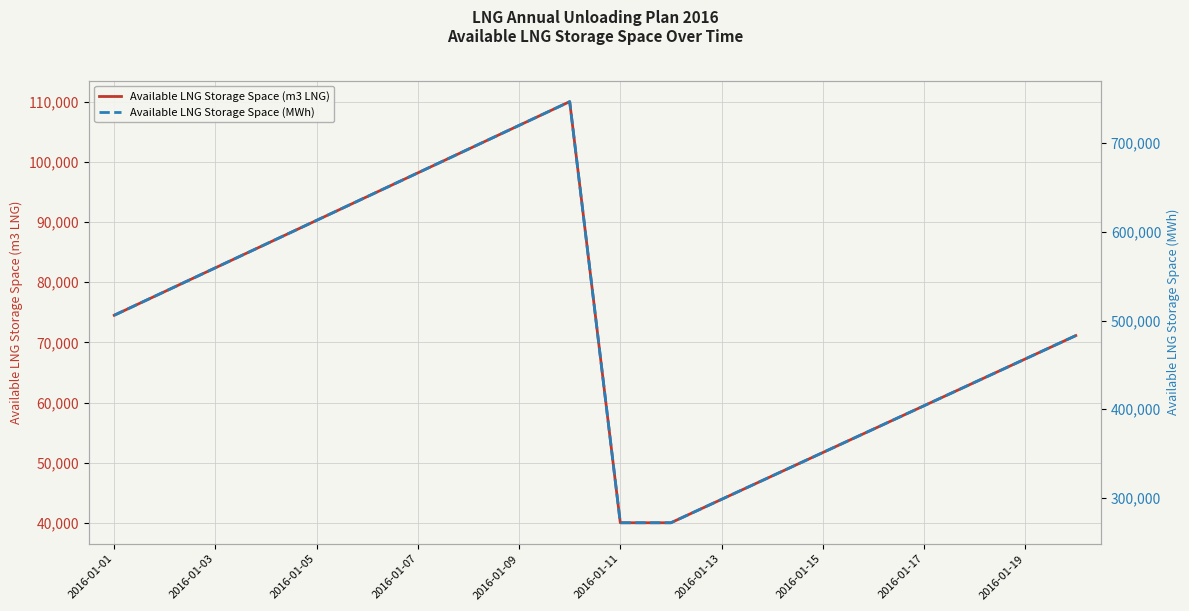

What is the minimum value shown in the chart?

40042.0